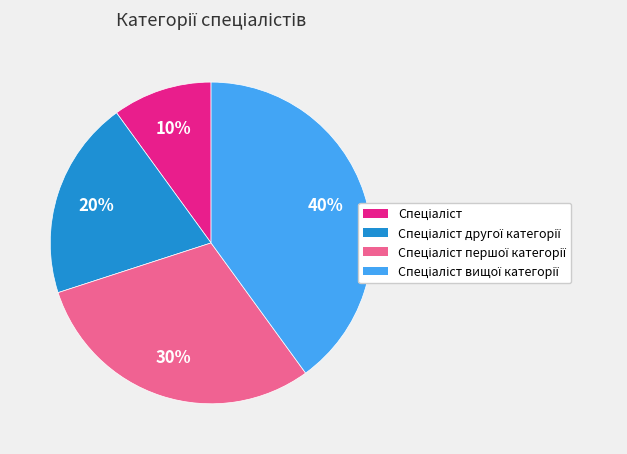

Is there any slice that represents more than half of the pie?

No